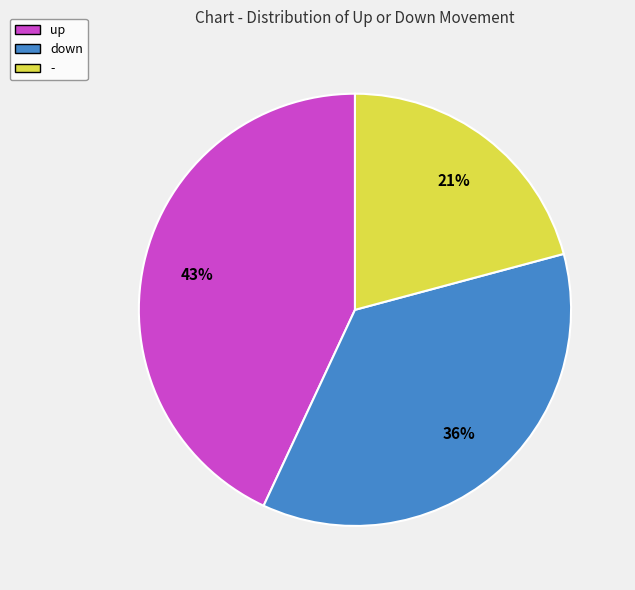

True or false: - accounts for 11% of the total.

False